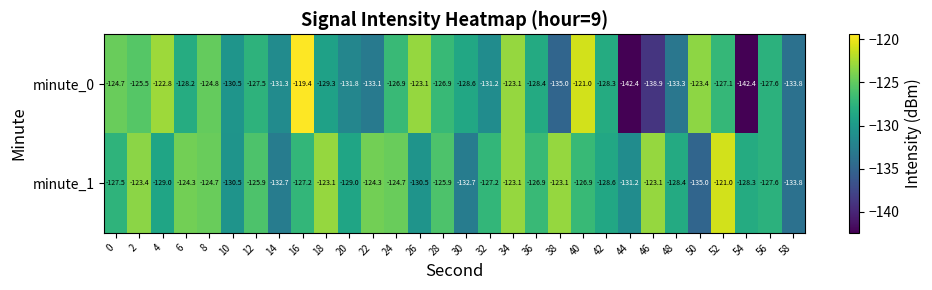

Which series changed the most between 12 and 34?

minute_0